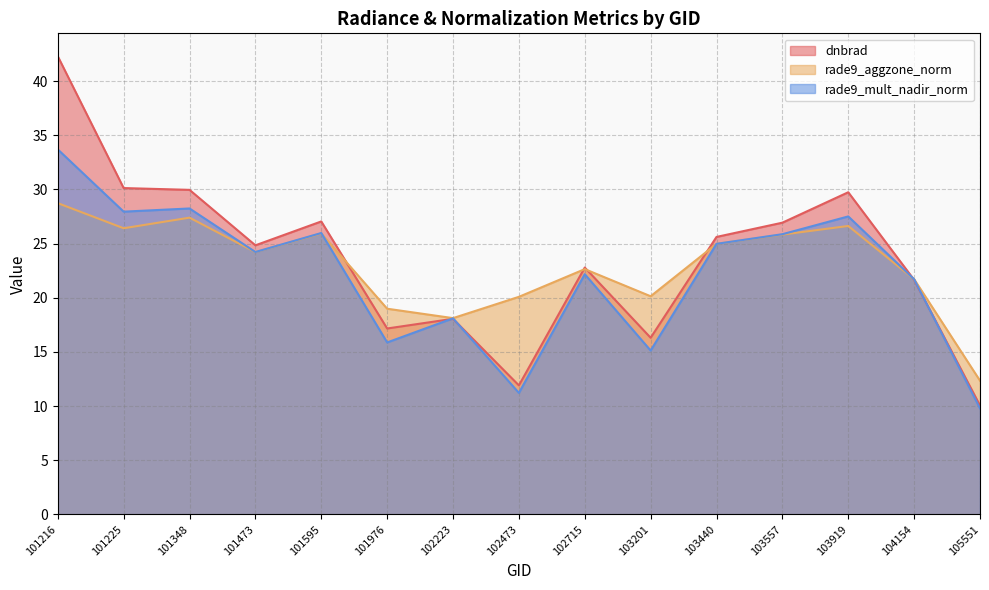

What is the sum of all dnbrad values?

354.5